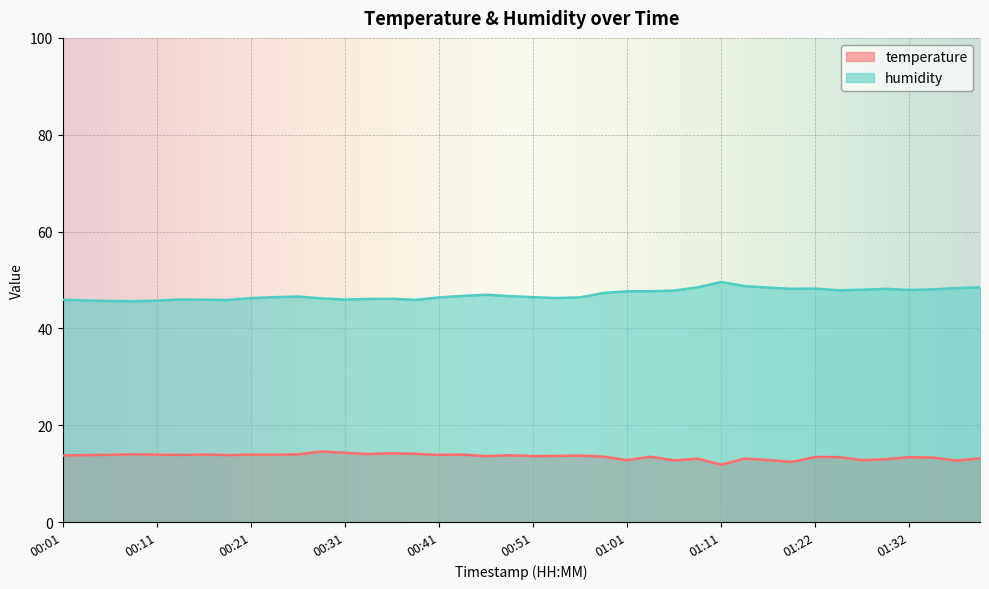

Rank the series at 01:32 from lowest to highest value.

temperature, humidity